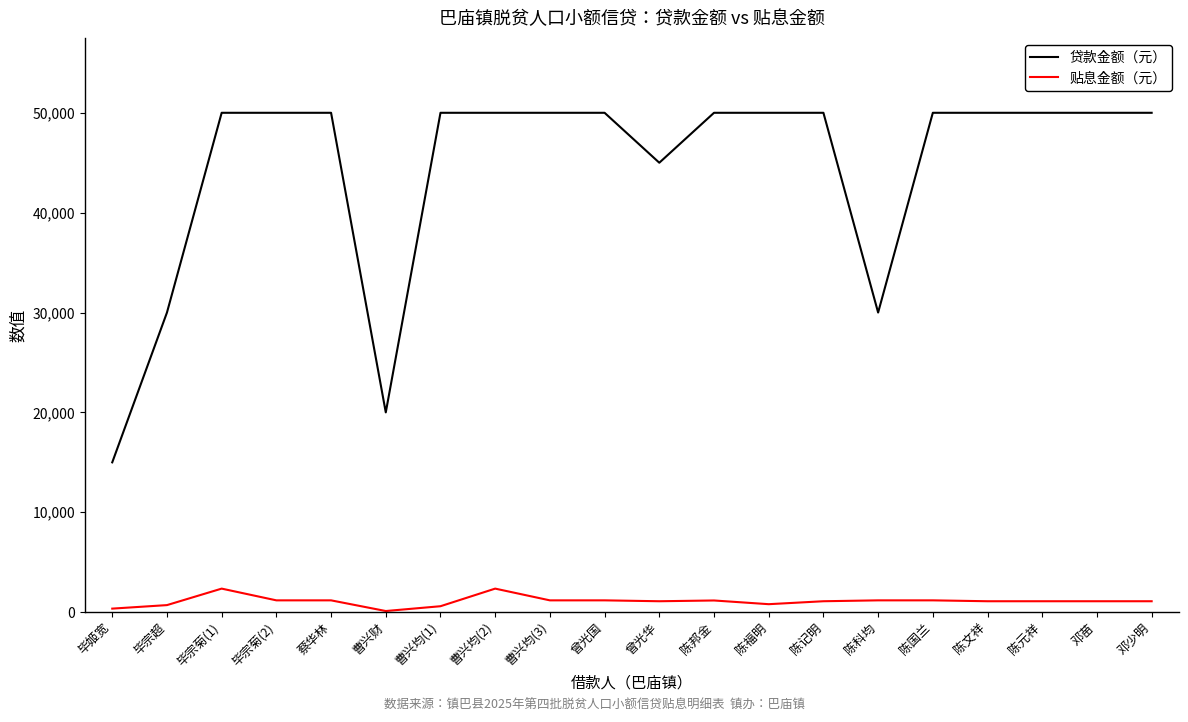

What value does the 贴息金额（元） series have at 邓少明?

1092.9